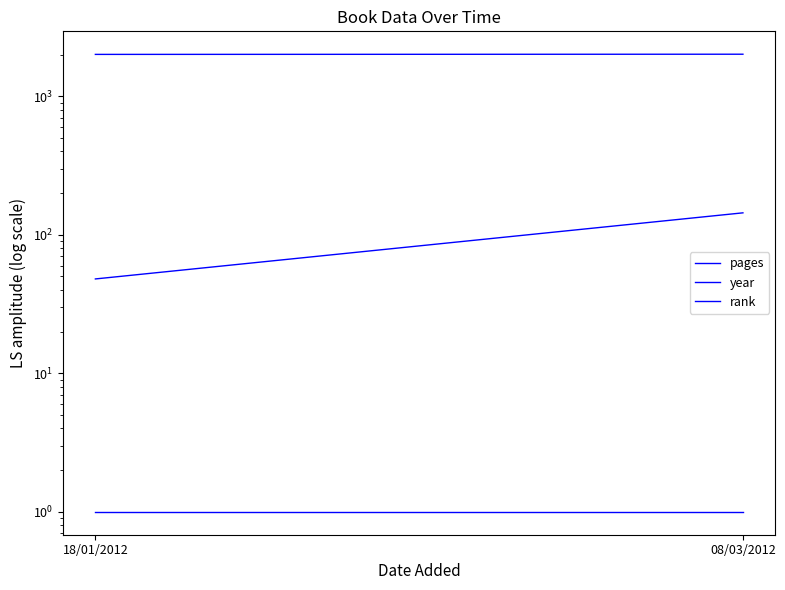

Is it true that pages equals 32 at 18/01/2012?

False